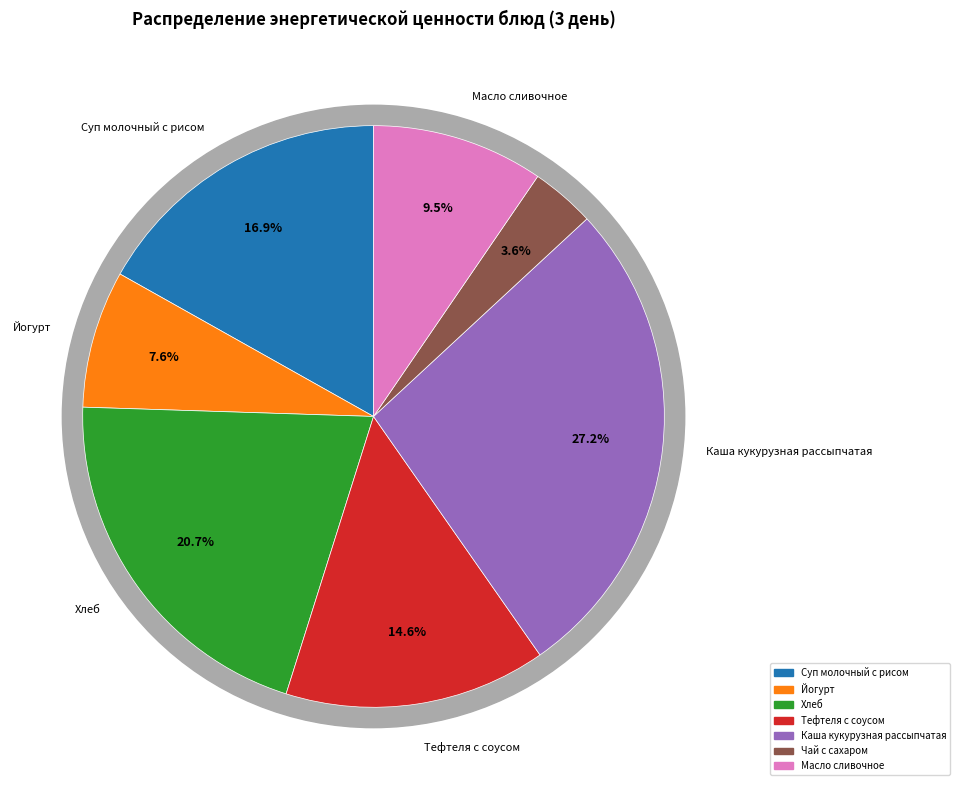

Rank the categories by value from lowest to highest.

Чай с сахаром, Йогурт, Масло сливочное, Тефтеля с соусом, Суп молочный с рисом, Хлеб, Каша кукурузная рассыпчатая